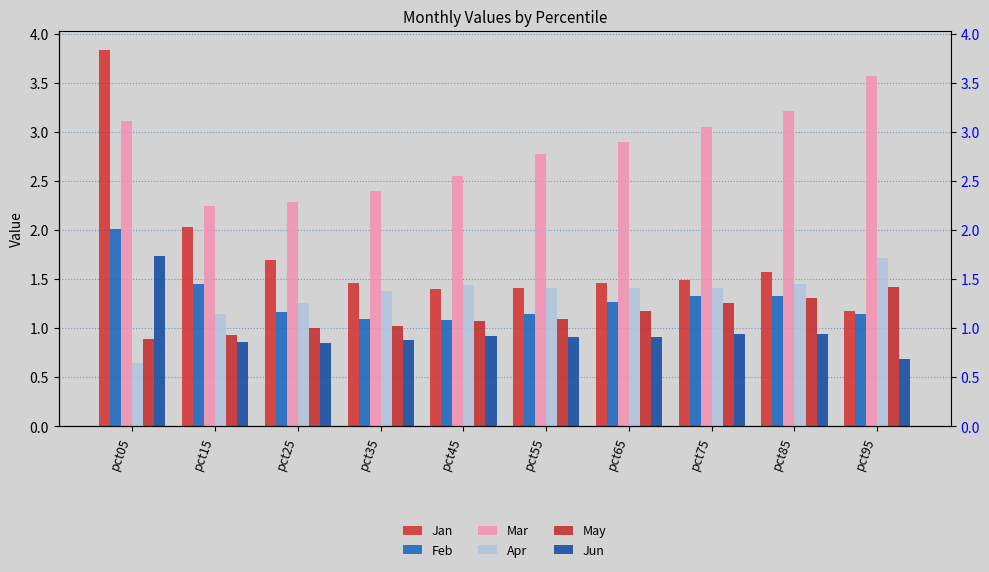

How many bars are there in total?

60